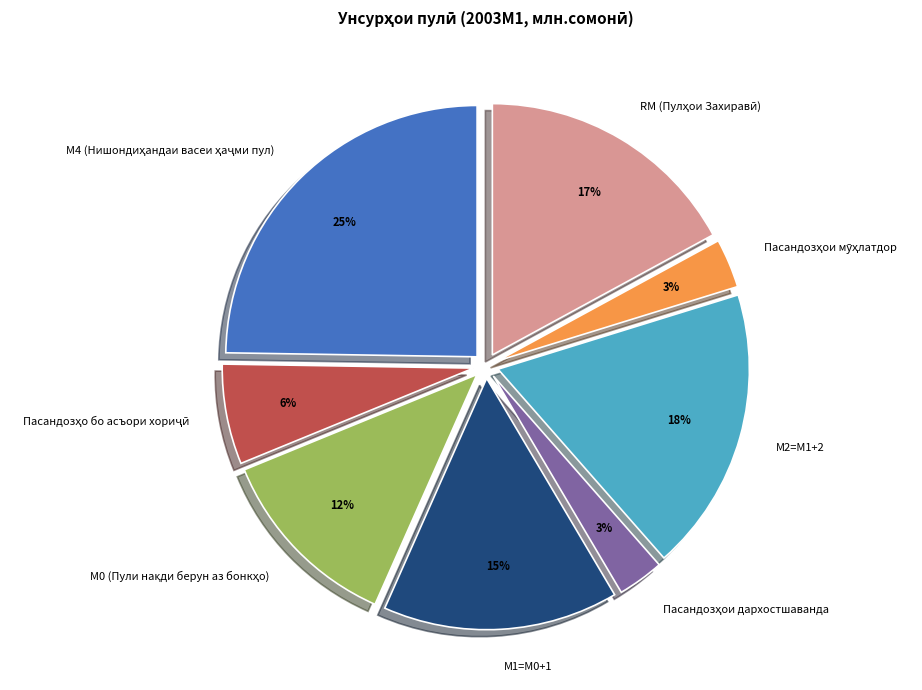

To the nearest percent, what portion does М1=M0+1 represent?

15%